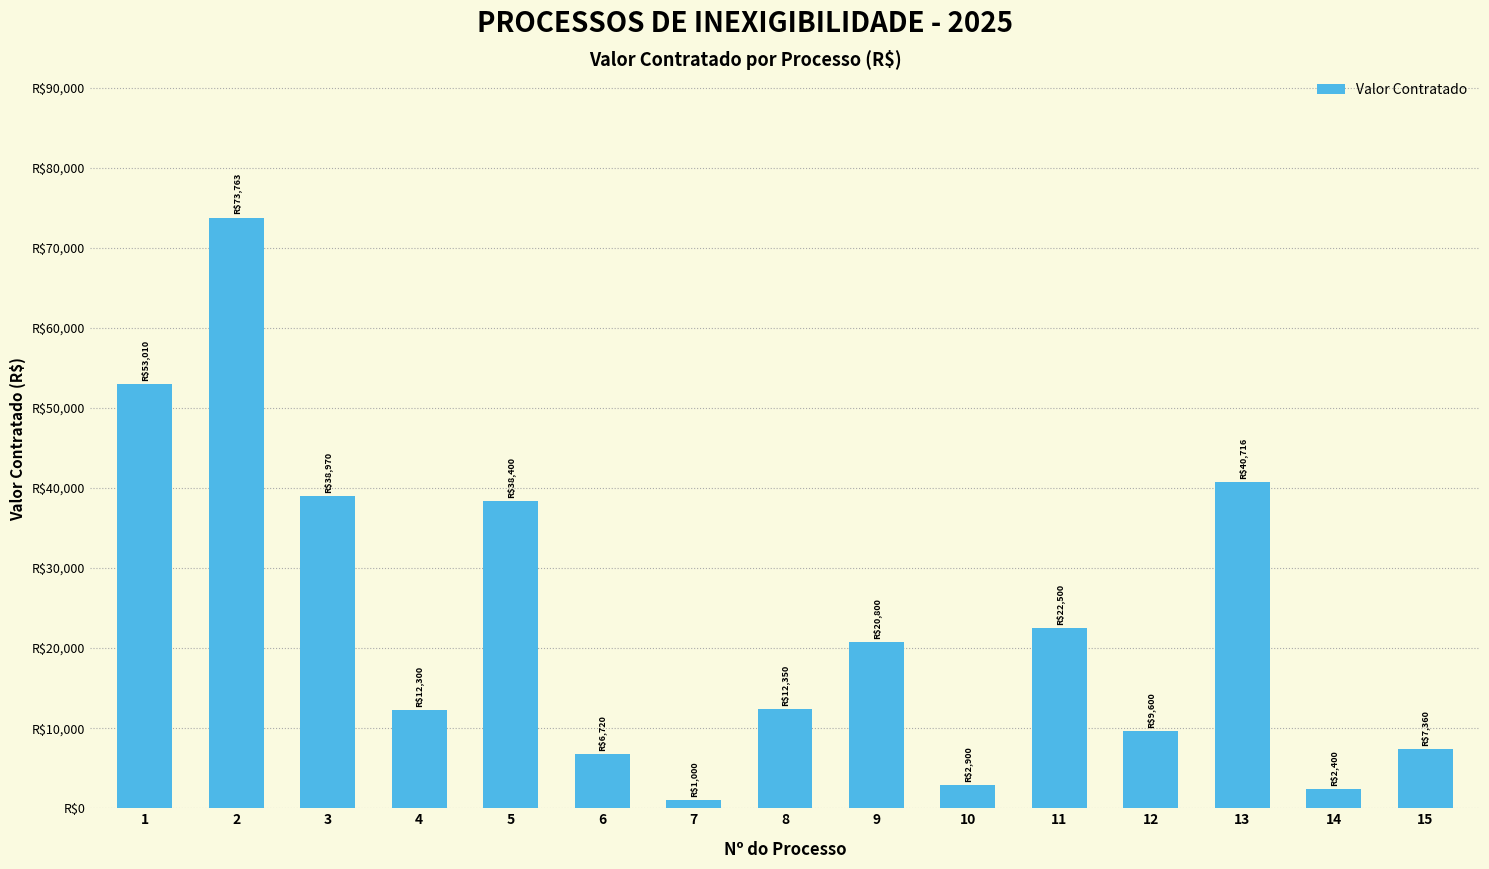

Approximately how many times larger is the value at 15 compared to 14?

3.1